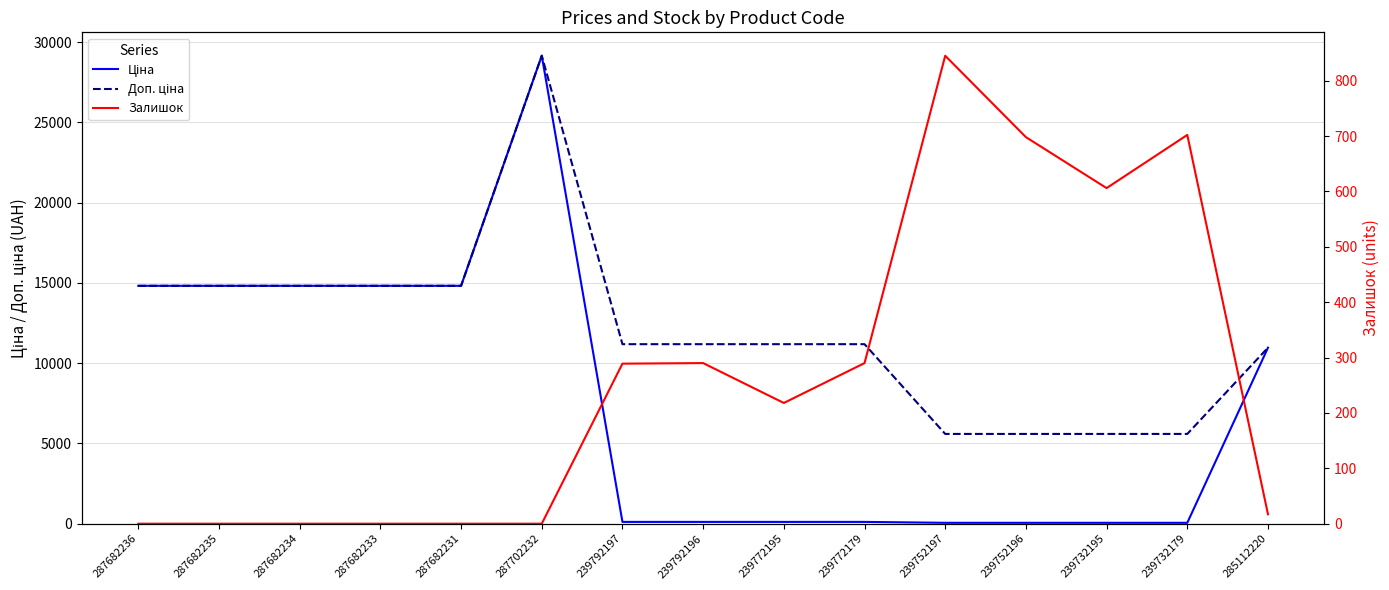

Reading left to right, list all the values displayed in this chart.

Ціна: 14817.6	14817.6	14817.6	14817.6	14817.6	29152.3	111.8	111.8	111.8	111.8	55.9	55.9	55.9	55.9	10964.4
Доп. ціна: 14817.6	14817.6	14817.6	14817.6	14817.6	29152.3	11182.0	11182.0	11182.0	11182.0	5591.0	5591.0	5591.0	5591.0	10964.4
Залишок: 0.0	0.0	0.0	0.0	0.0	0.0	289.0	290.0	218.0	290.0	845.0	698.0	606.0	702.0	17.0